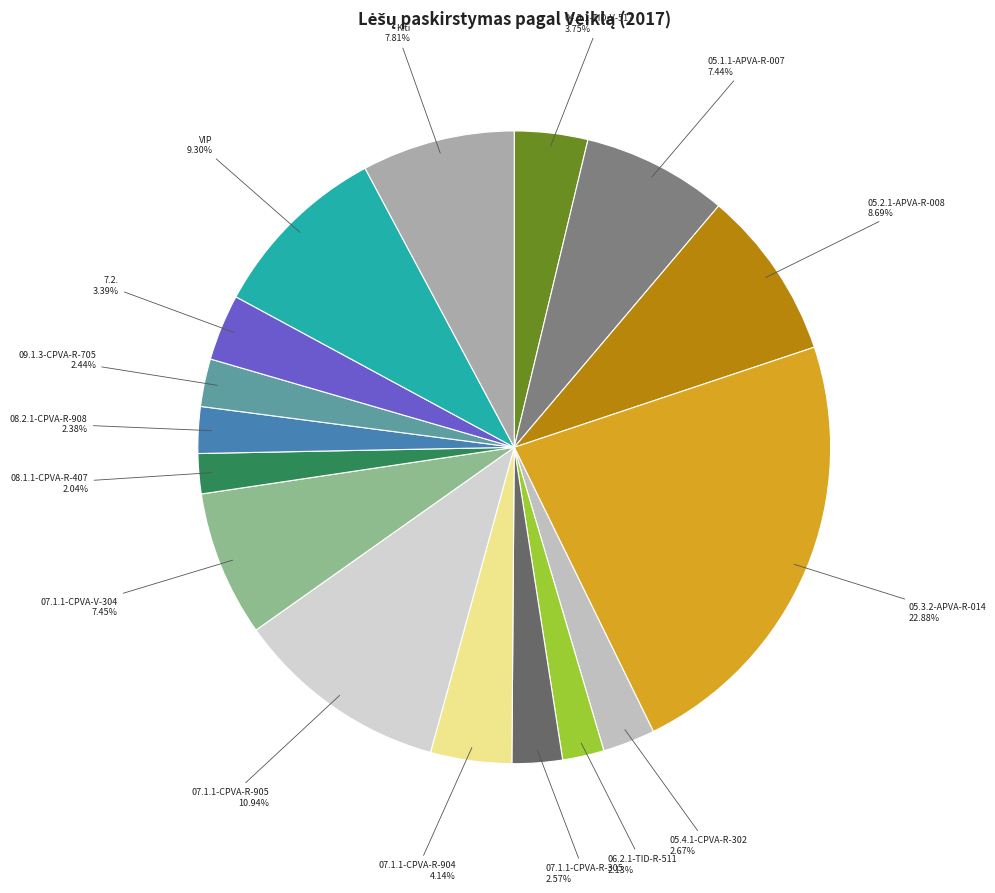

To the nearest percent, what is the average slice percentage?

6%